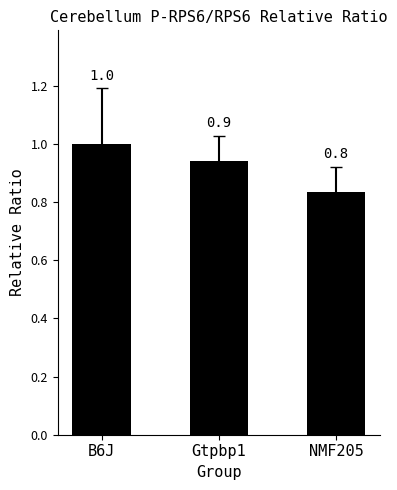

What position from the left is Gtpbp1?

2